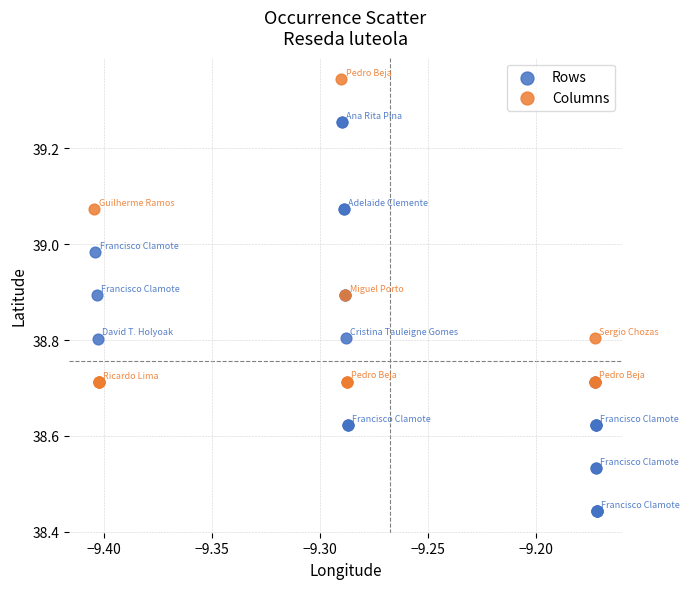

Which series reaches the maximum Y coordinate?

Columns